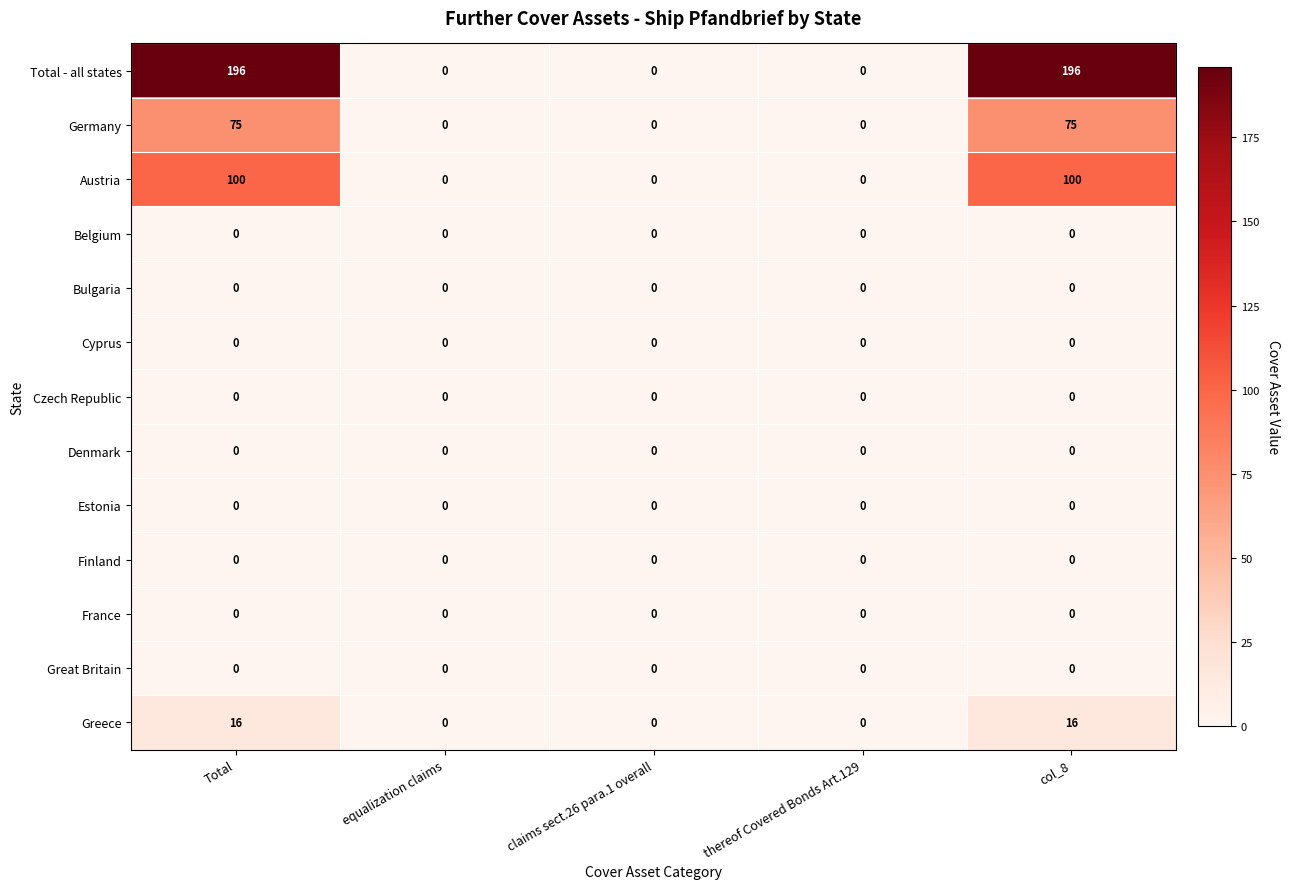

Which series has the largest range (max minus min)?

Total - all states